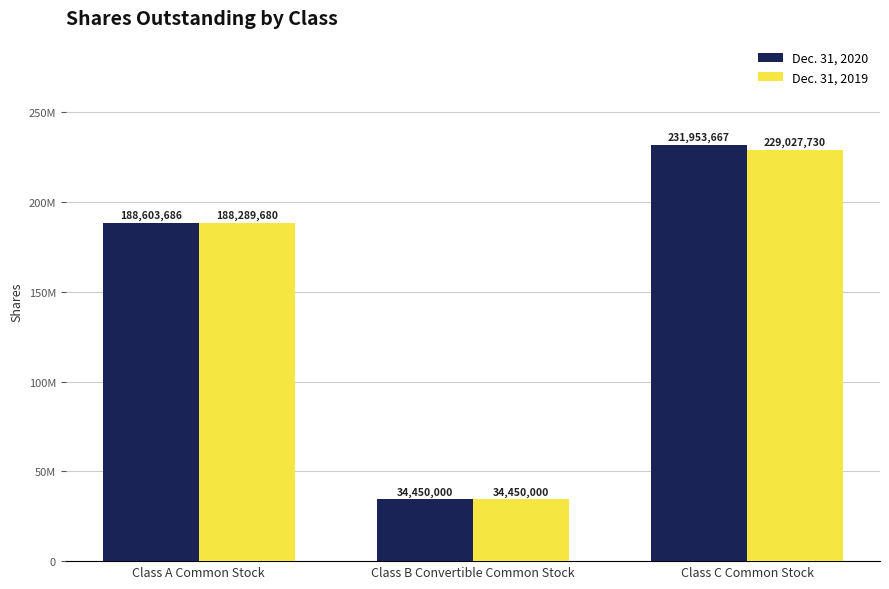

What is the smallest value displayed?

34450000